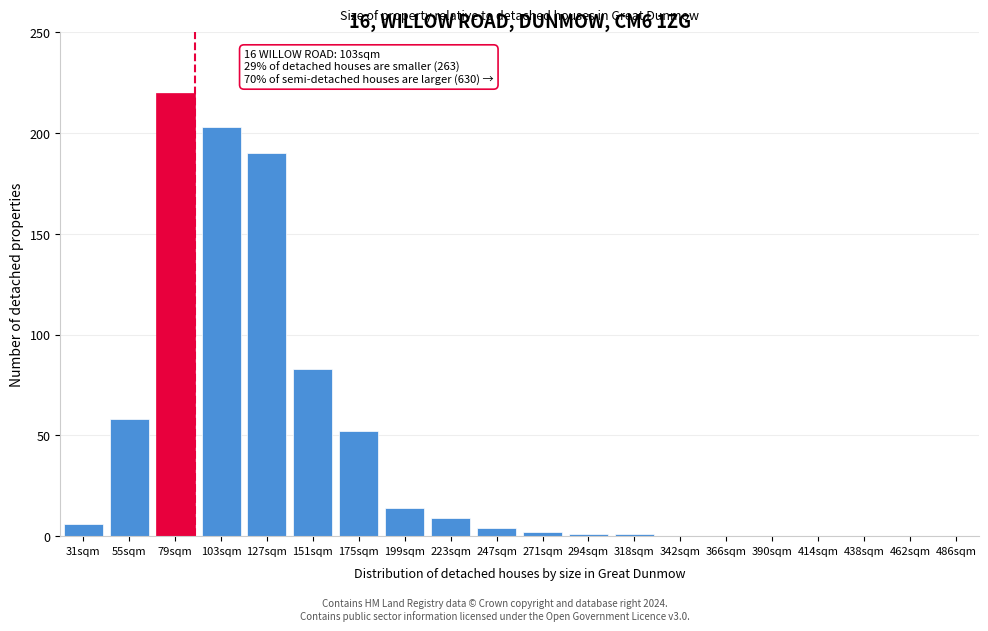

Reading left to right, extract all data points from this chart.

31sqm=6	55sqm=58	79sqm=220	103sqm=203	127sqm=190	151sqm=83	175sqm=52	199sqm=14	223sqm=9	247sqm=4	271sqm=2	294sqm=1	318sqm=1	342sqm=0	366sqm=0	390sqm=0	414sqm=0	438sqm=0	462sqm=0	486sqm=0